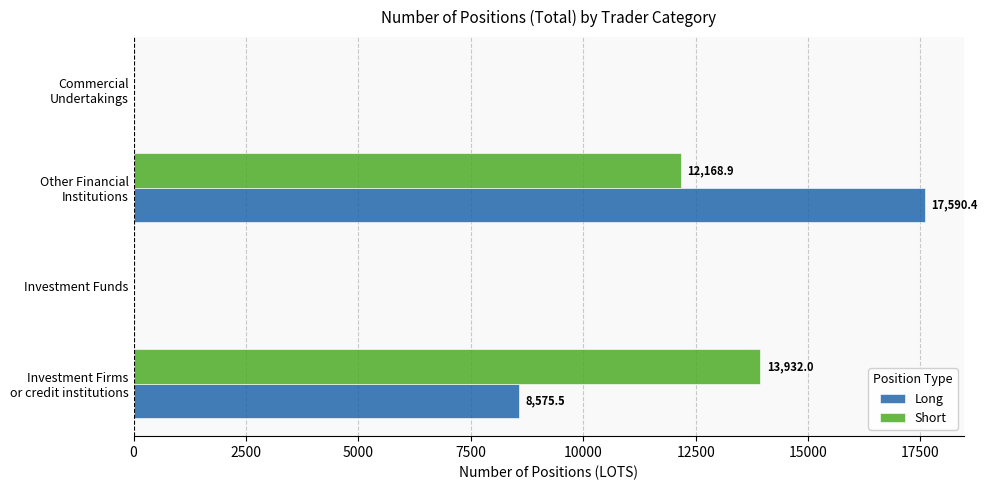

Which series has the largest total across all categories?

Long